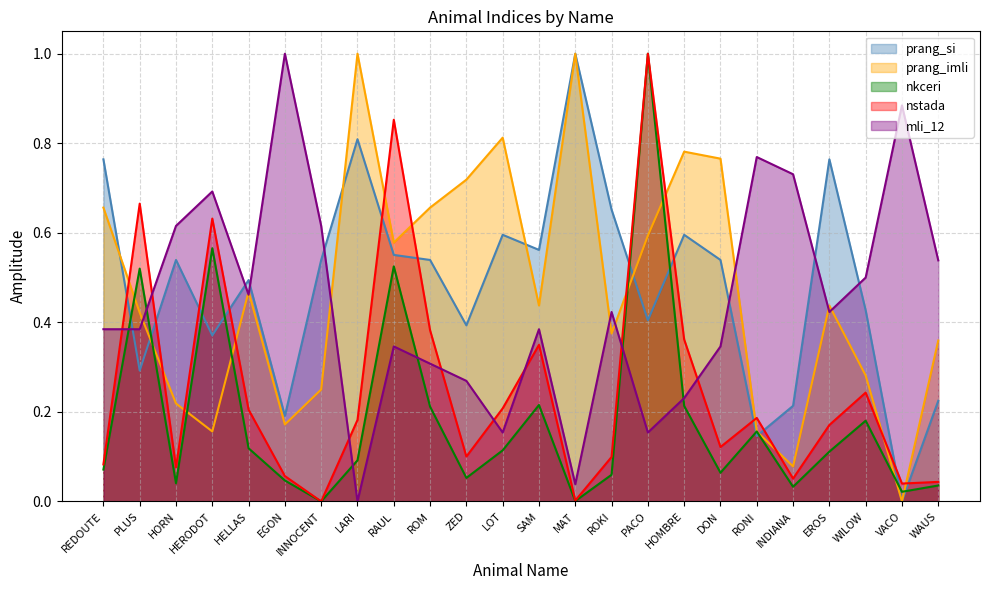

True or false: prang_imli and nkceri intersect in this chart.

True